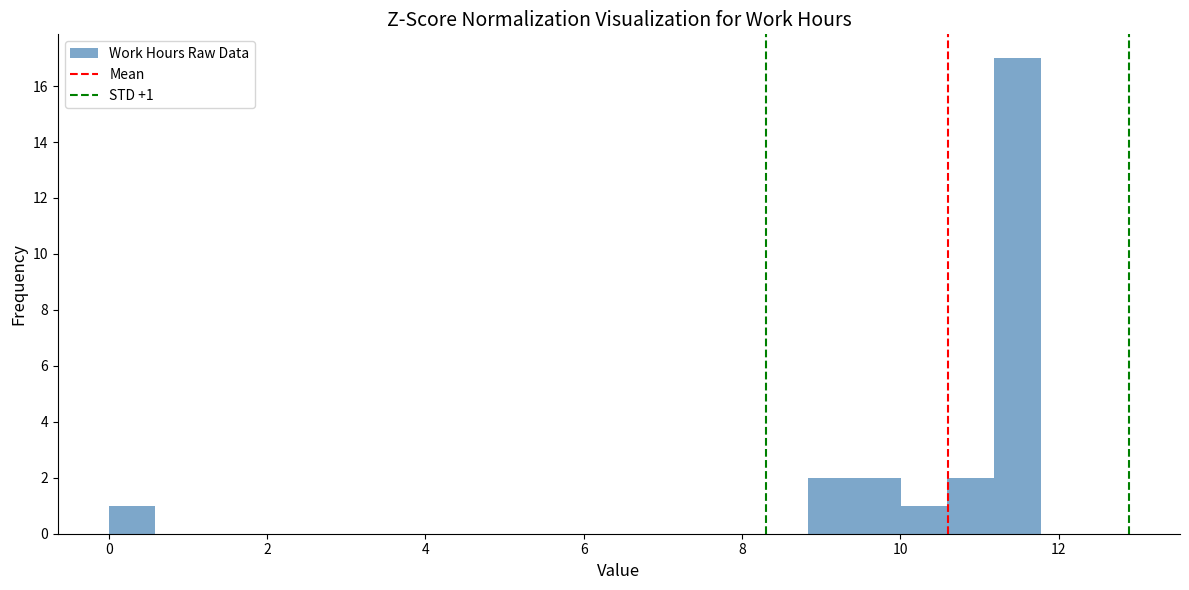

Around what value on the x-axis is the tallest bar? Give the approximate position of its centre, as read against the axis.

11.4